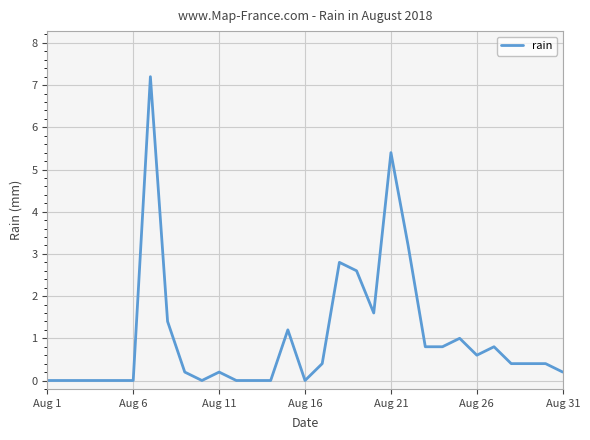

True or false: the data has more than 1 interior local peaks.

True